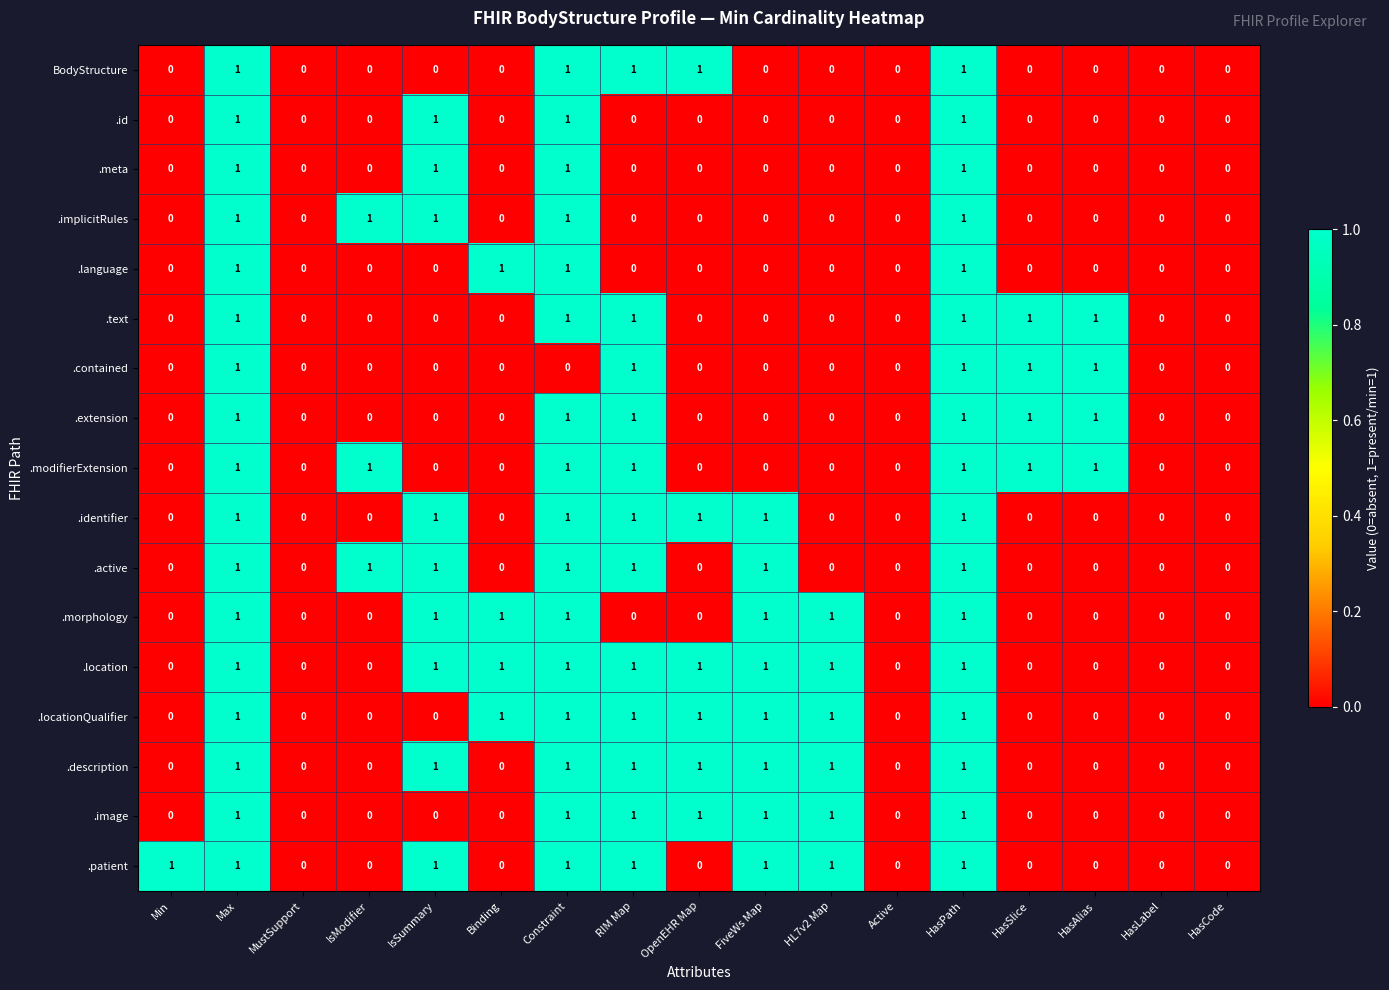

The value of .identifier at IsSummary is 2. True or false?

False